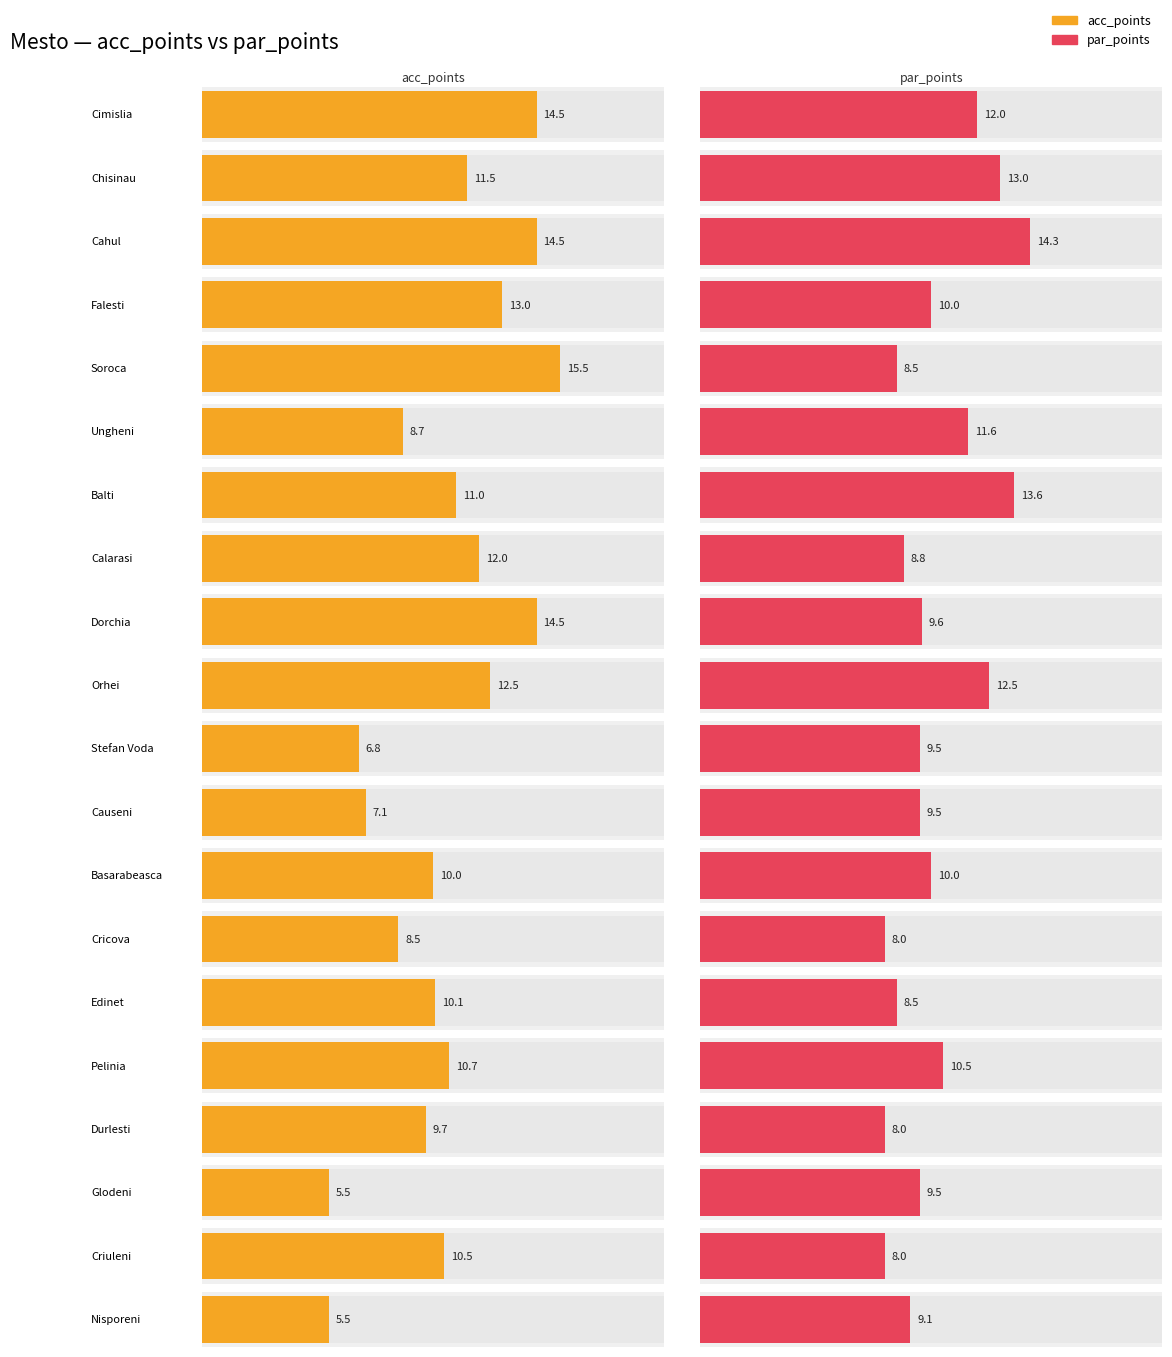

Count the number of data series in this chart.

2